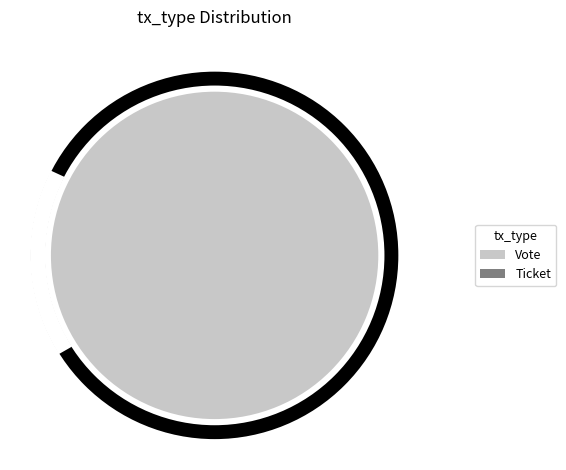

Is there a majority slice in this chart?

Yes